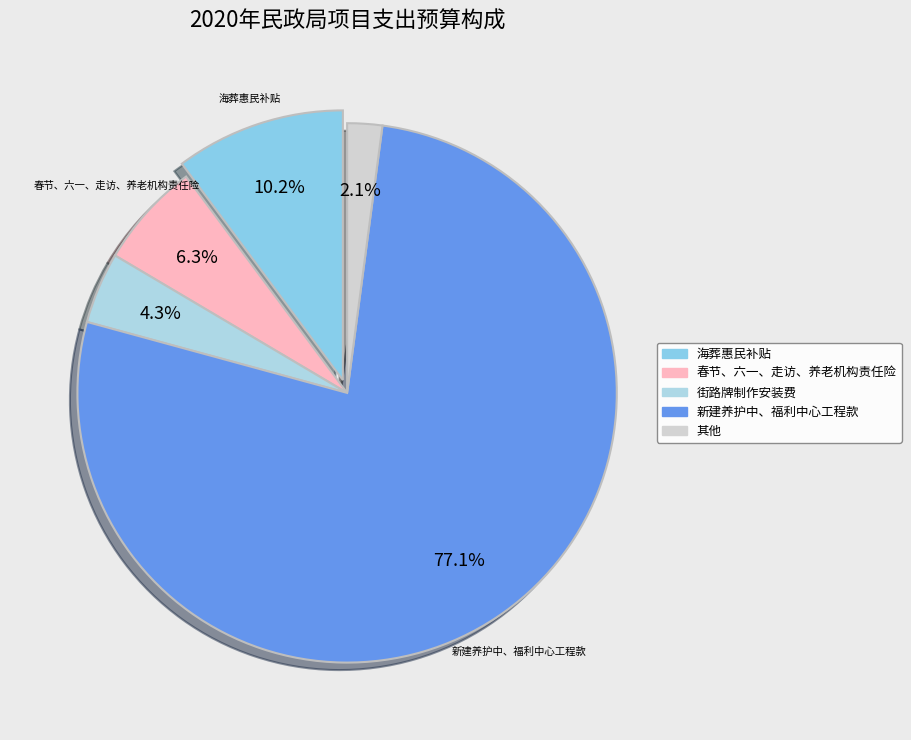

Do 海葬惠民补贴 and 春节、六一、走访、养老机构责任险 together represent more than half of the pie?

No